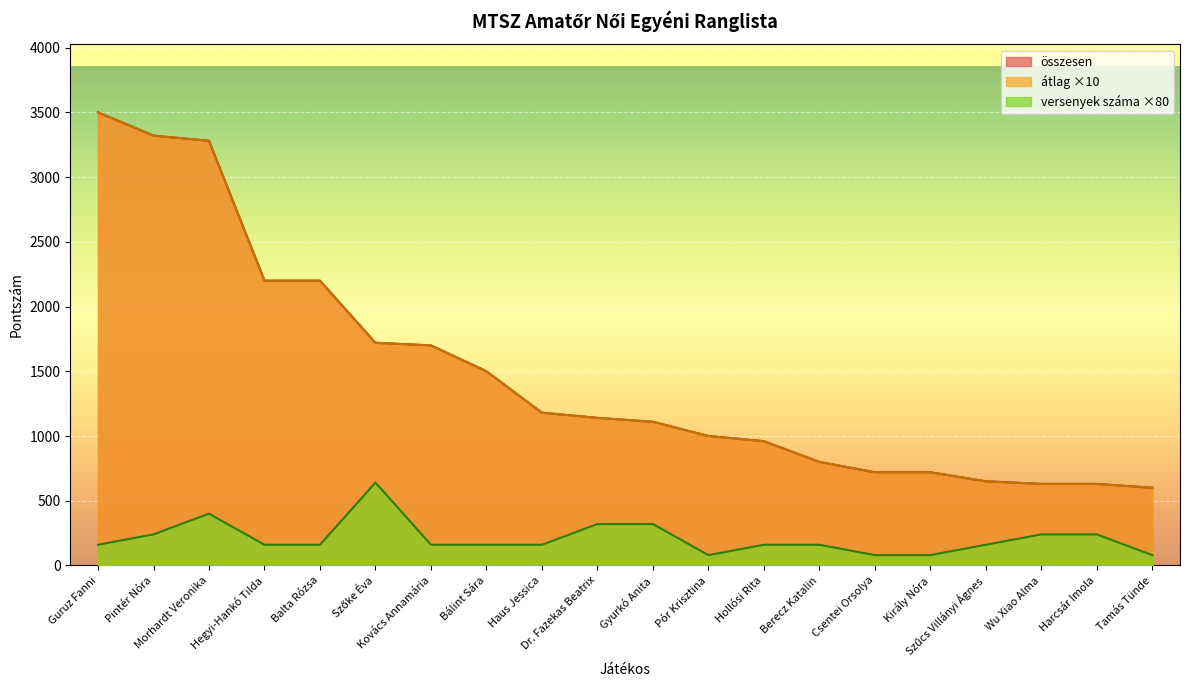

Which series has the largest range (max minus min)?

összesen